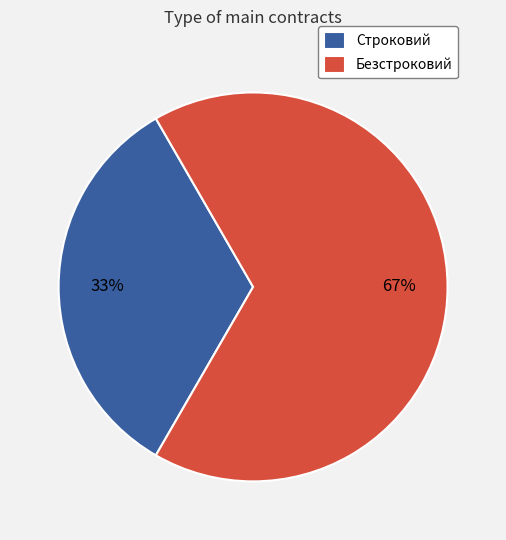

True or false: Безстроковий accounts for 74% of the total.

False